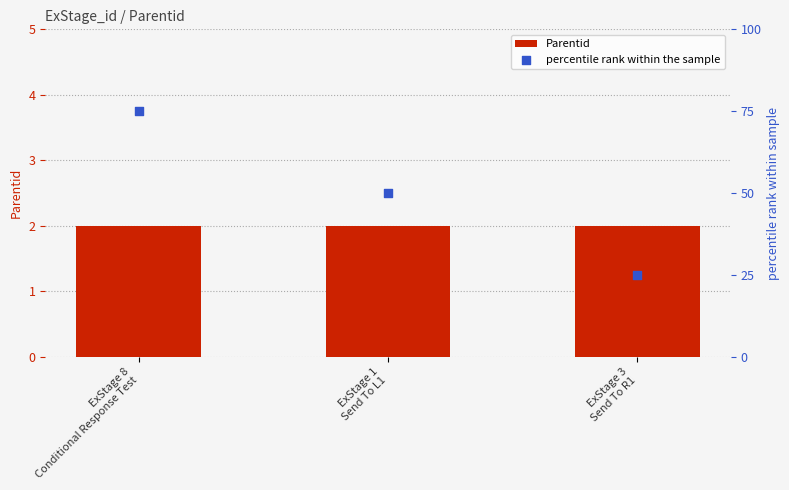

Which series has the largest total across all categories?

percentile rank within the sample